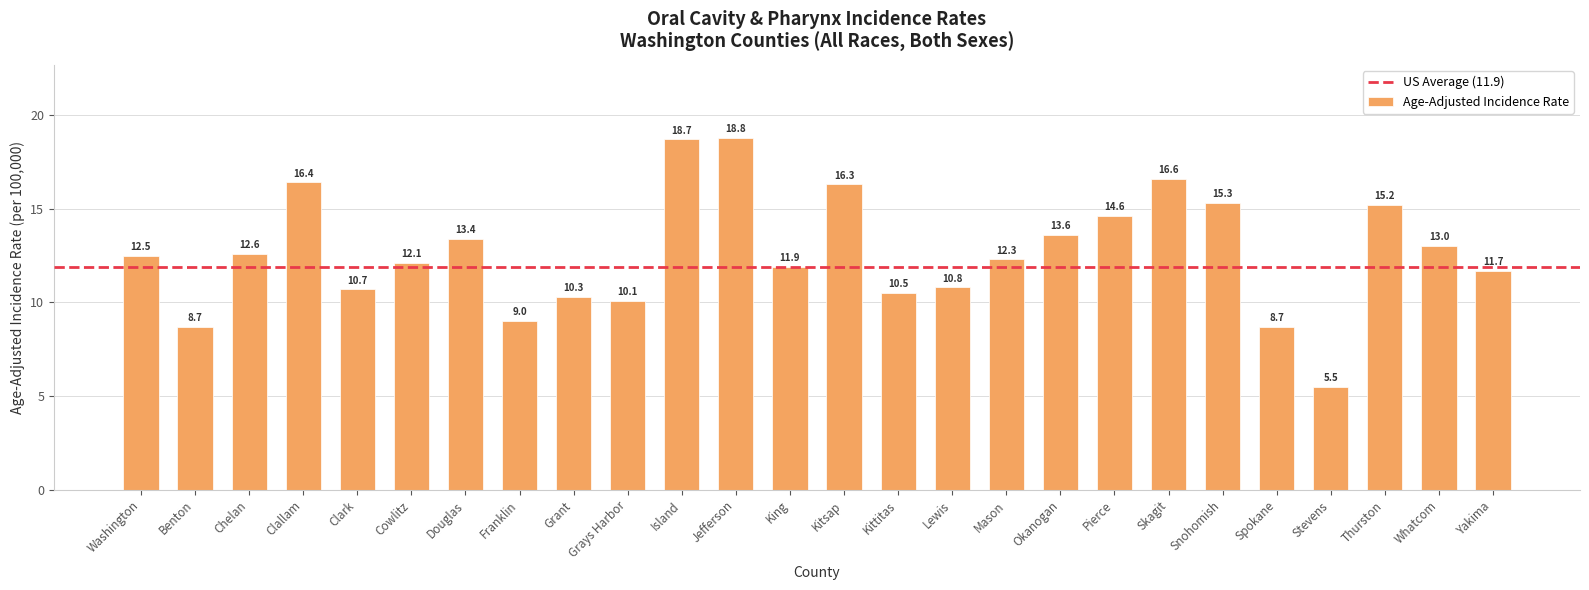

What is the value of the 2nd bar from the left?

8.7